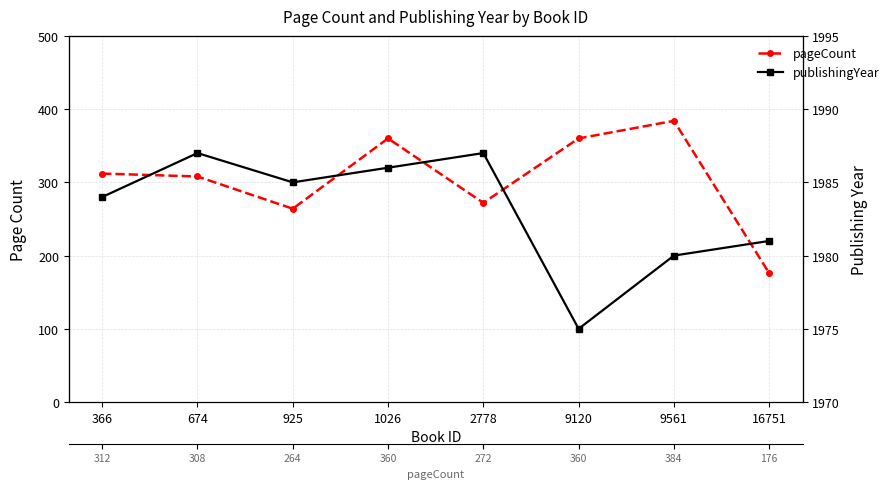

Which series has the widest spread of values?

pageCount